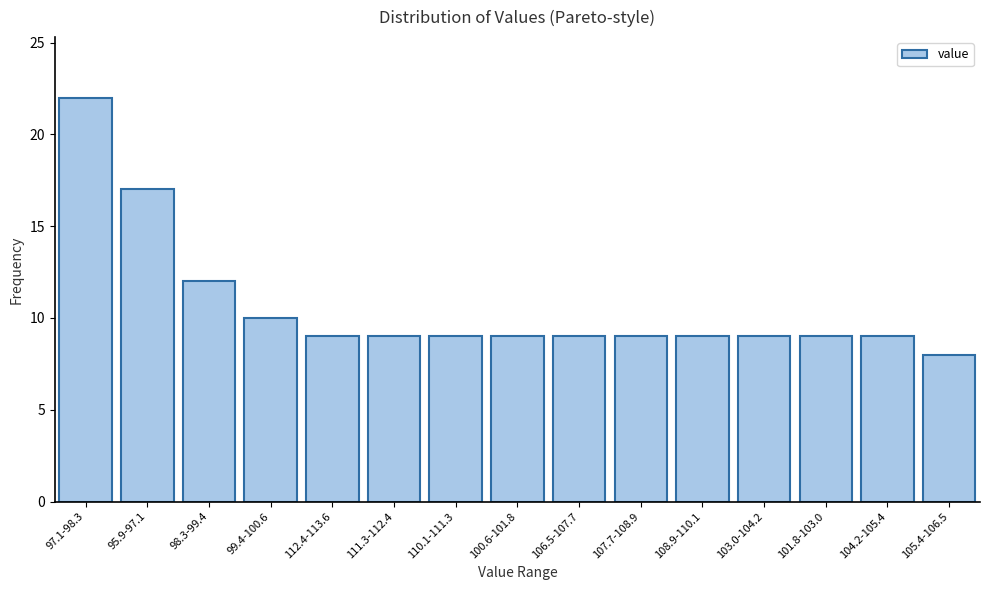

Reading left to right, list all the values displayed in this chart.

22	17	12	10	9	9	9	9	9	9	9	9	9	9	8